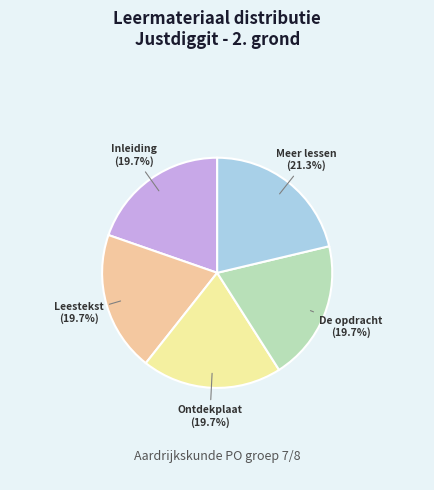

Which category has the biggest portion of the pie?

Meer lessen